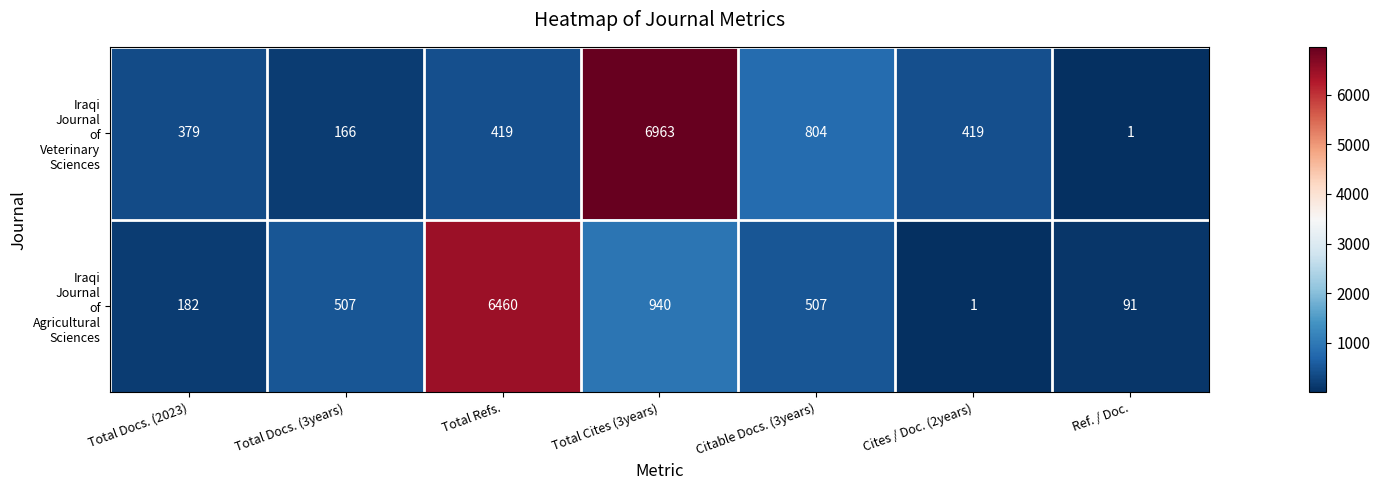

At which category is the sum across all series the highest?

Total Cites (3years)